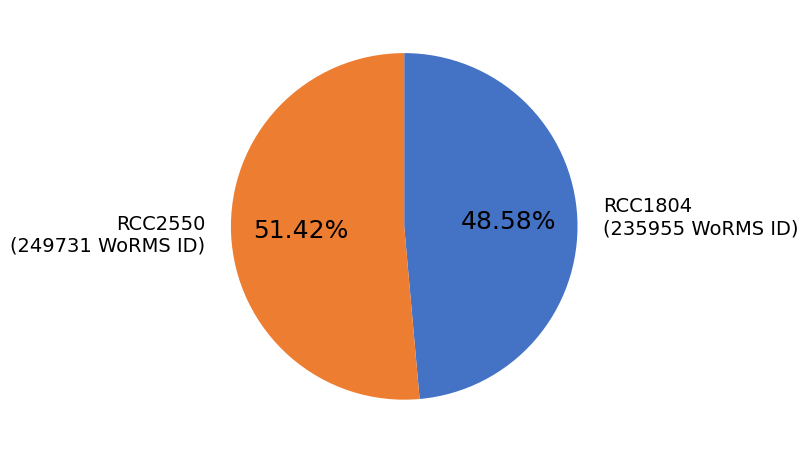

Is there a majority slice in this chart?

Yes